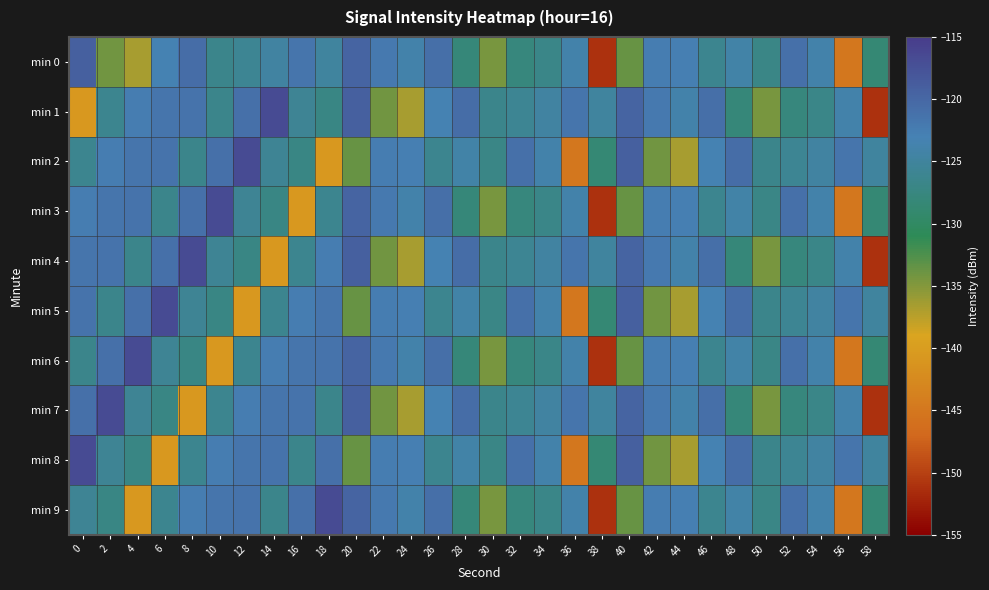

How many data points does each series have?

30